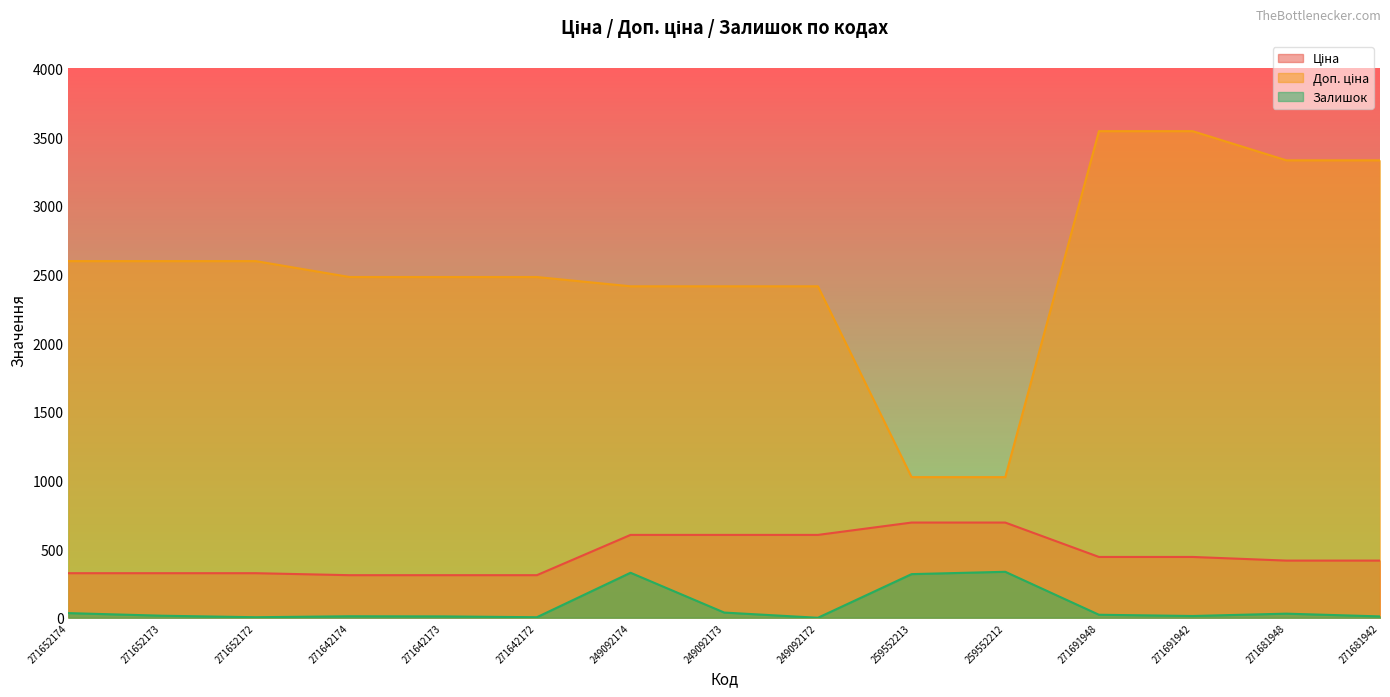

The Залишок series shows 15.0 at 271652173. True or false?

True